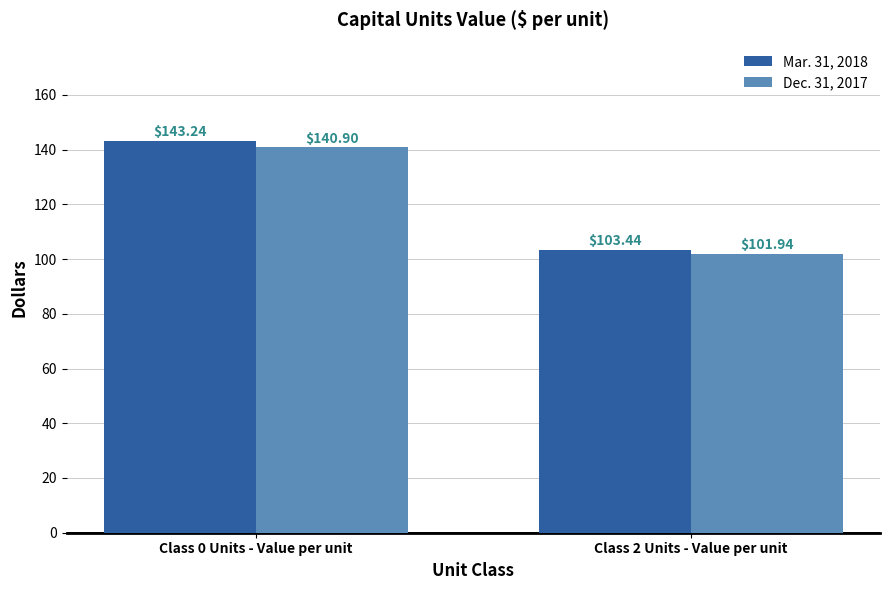

Which series has the widest spread of values?

Mar. 31, 2018